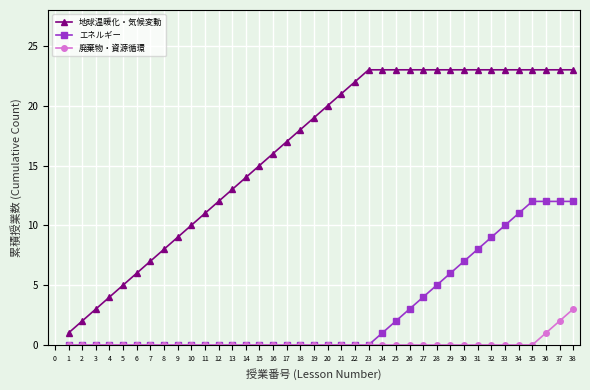

Is the value of 廃棄物・資源循環 at 12 greater than the value of 地球温暖化・気候変動 at 18?

No